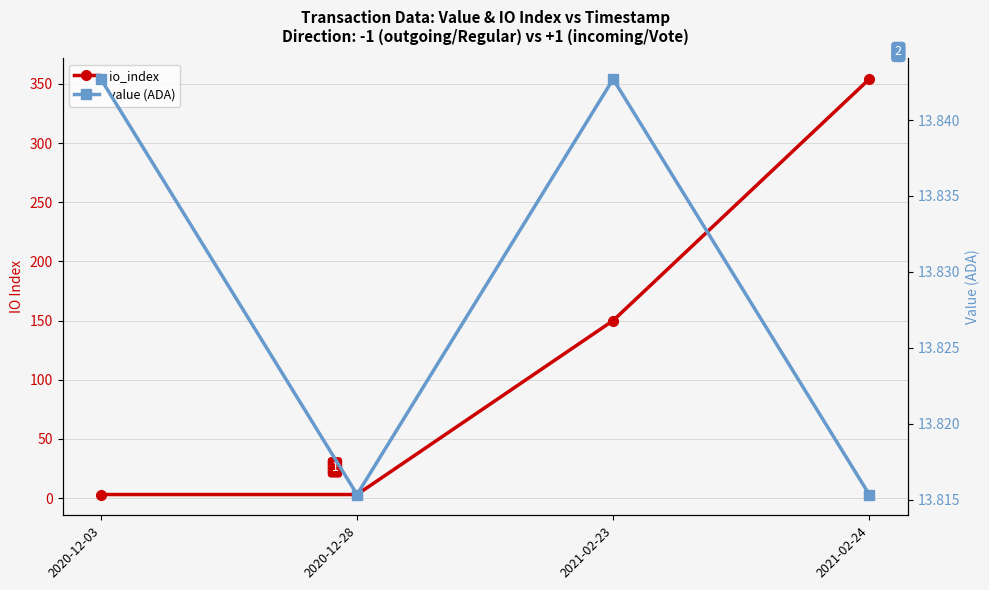

Is the value of value (ADA) at 2021-02-24 greater than the value of io_index at 2021-02-23?

No